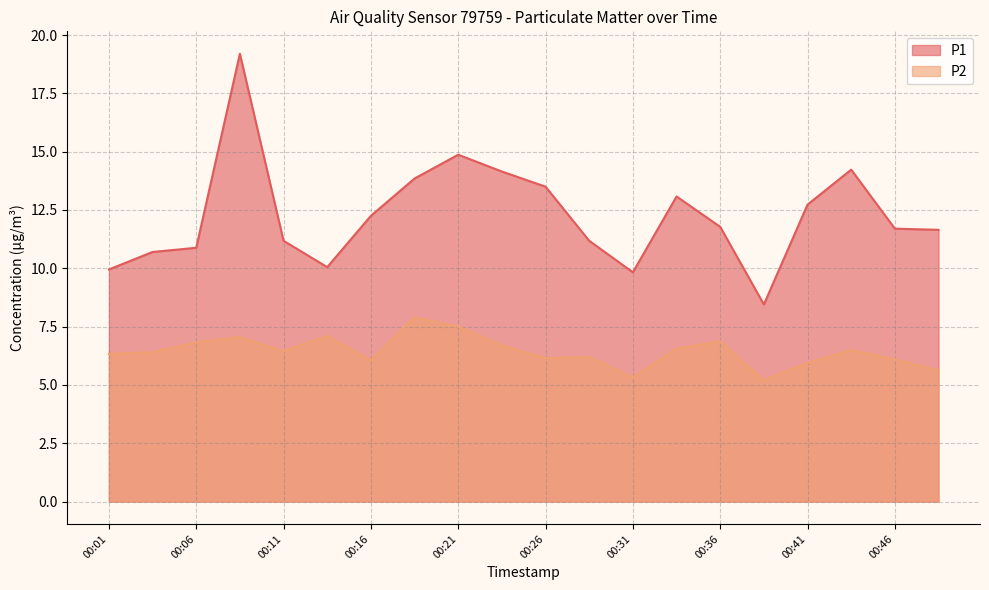

Where is the first local minimum for P1?

00:14